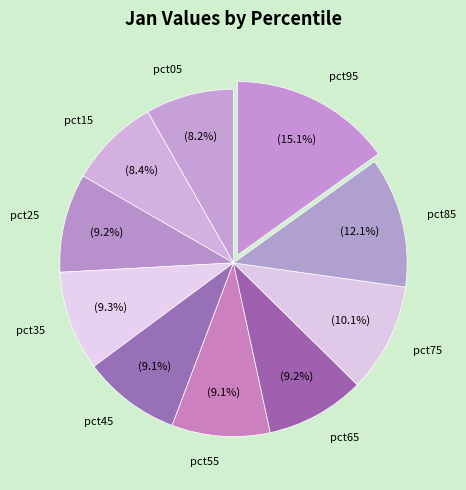

Is the sum of pct25 and pct45 greater than half?

No